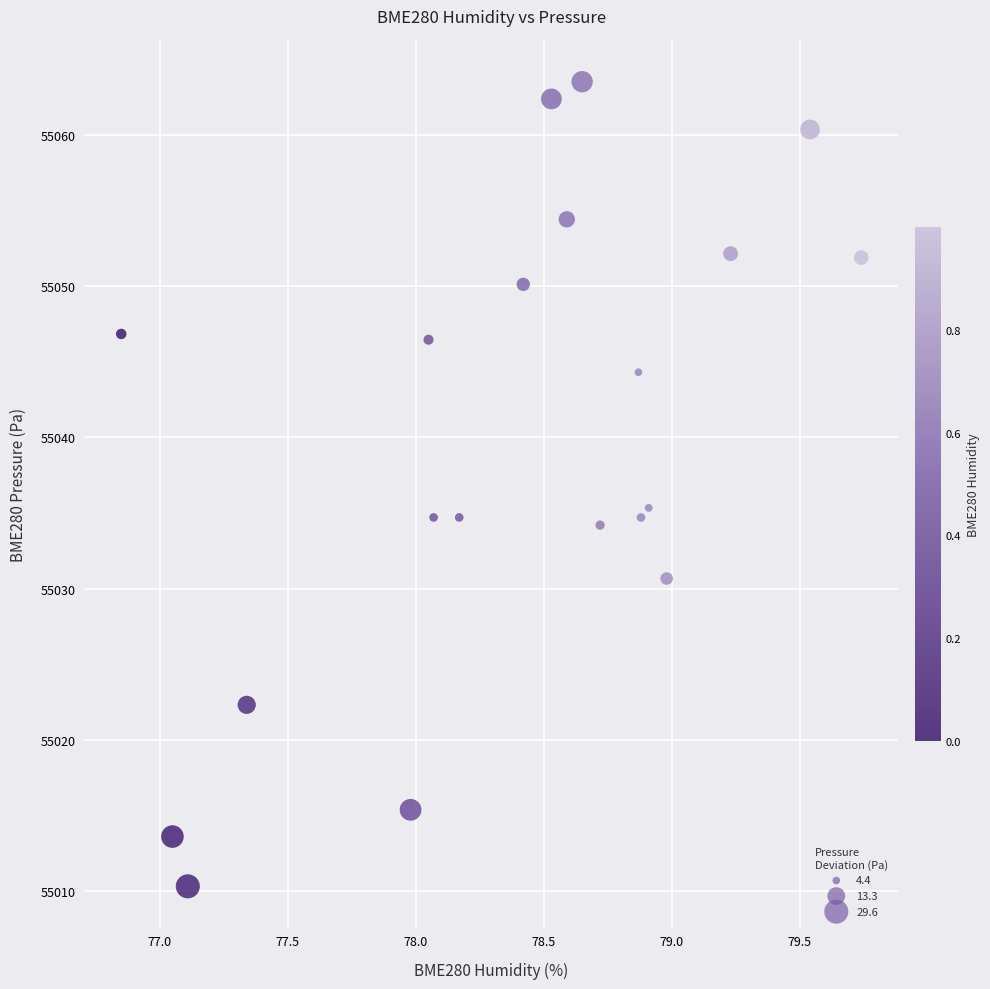

What Y value in the scatter plot is closest to 55036?

55035.3